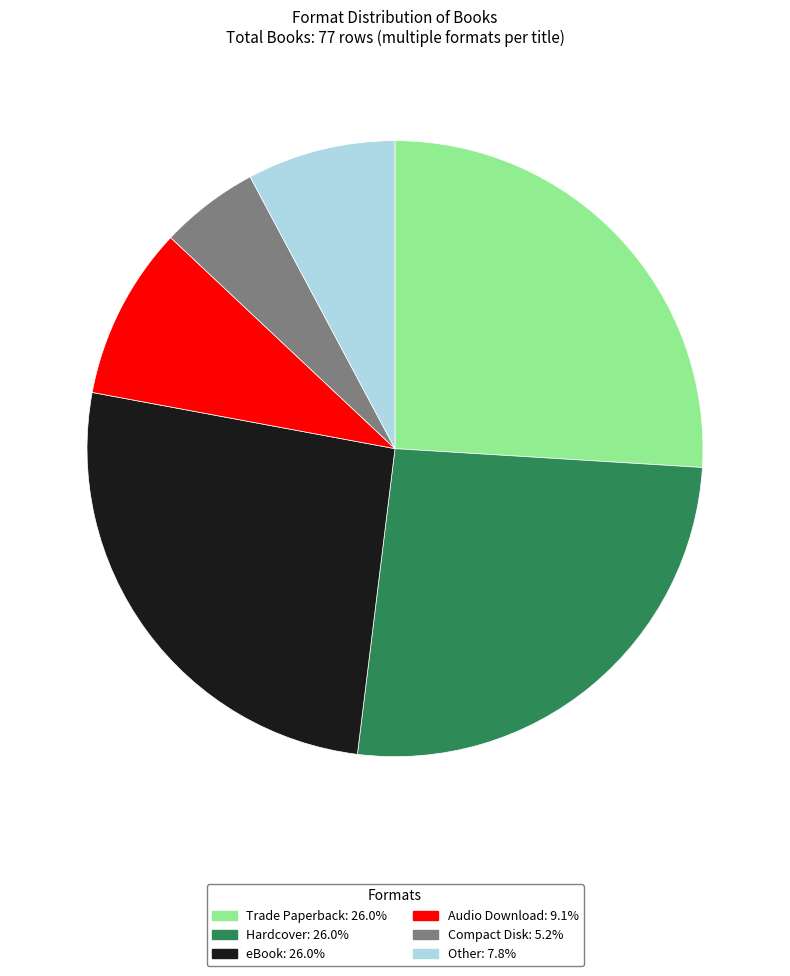

Between eBook and Compact Disk, which is larger?

eBook